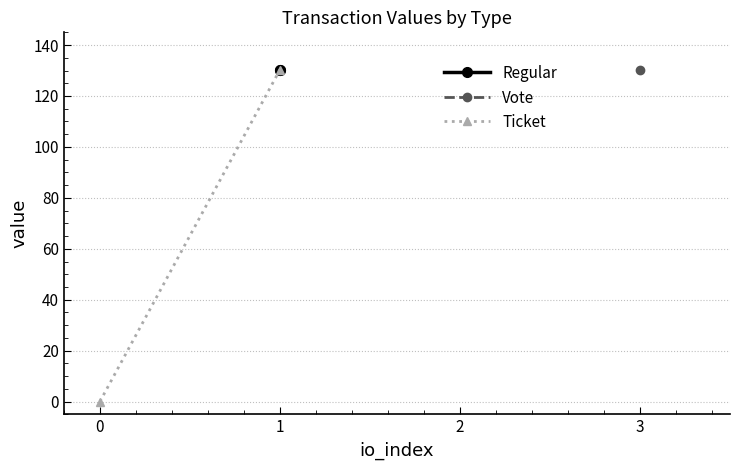

List the labels in order of Ticket value, smallest first.

0, 1